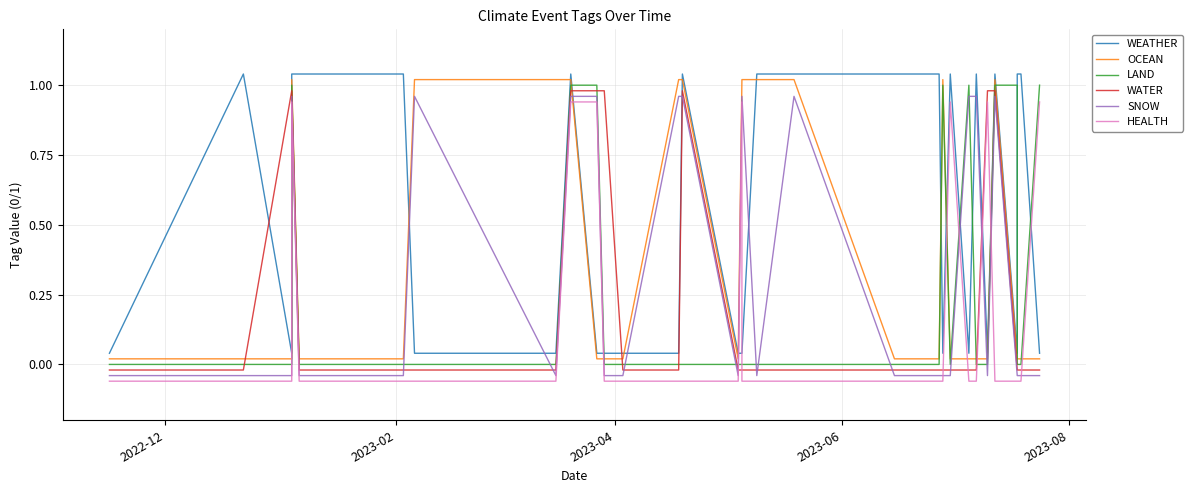

What is the average value of the WEATHER series?

0.6